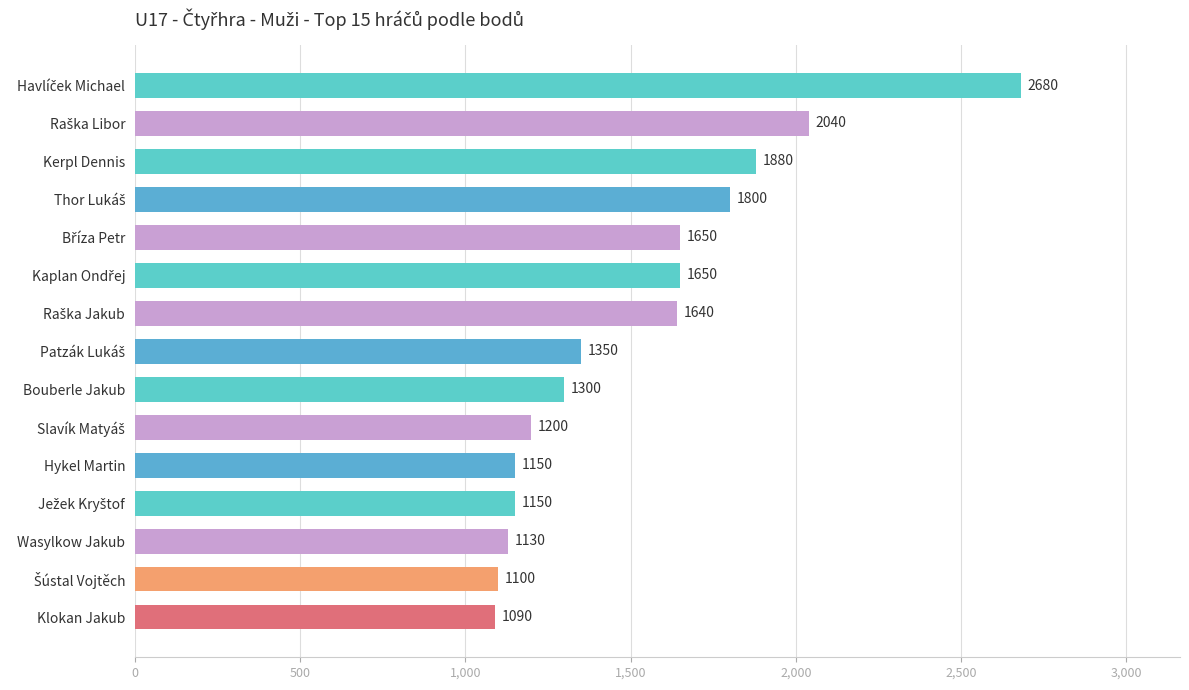

How many distinct data groups are displayed?

1